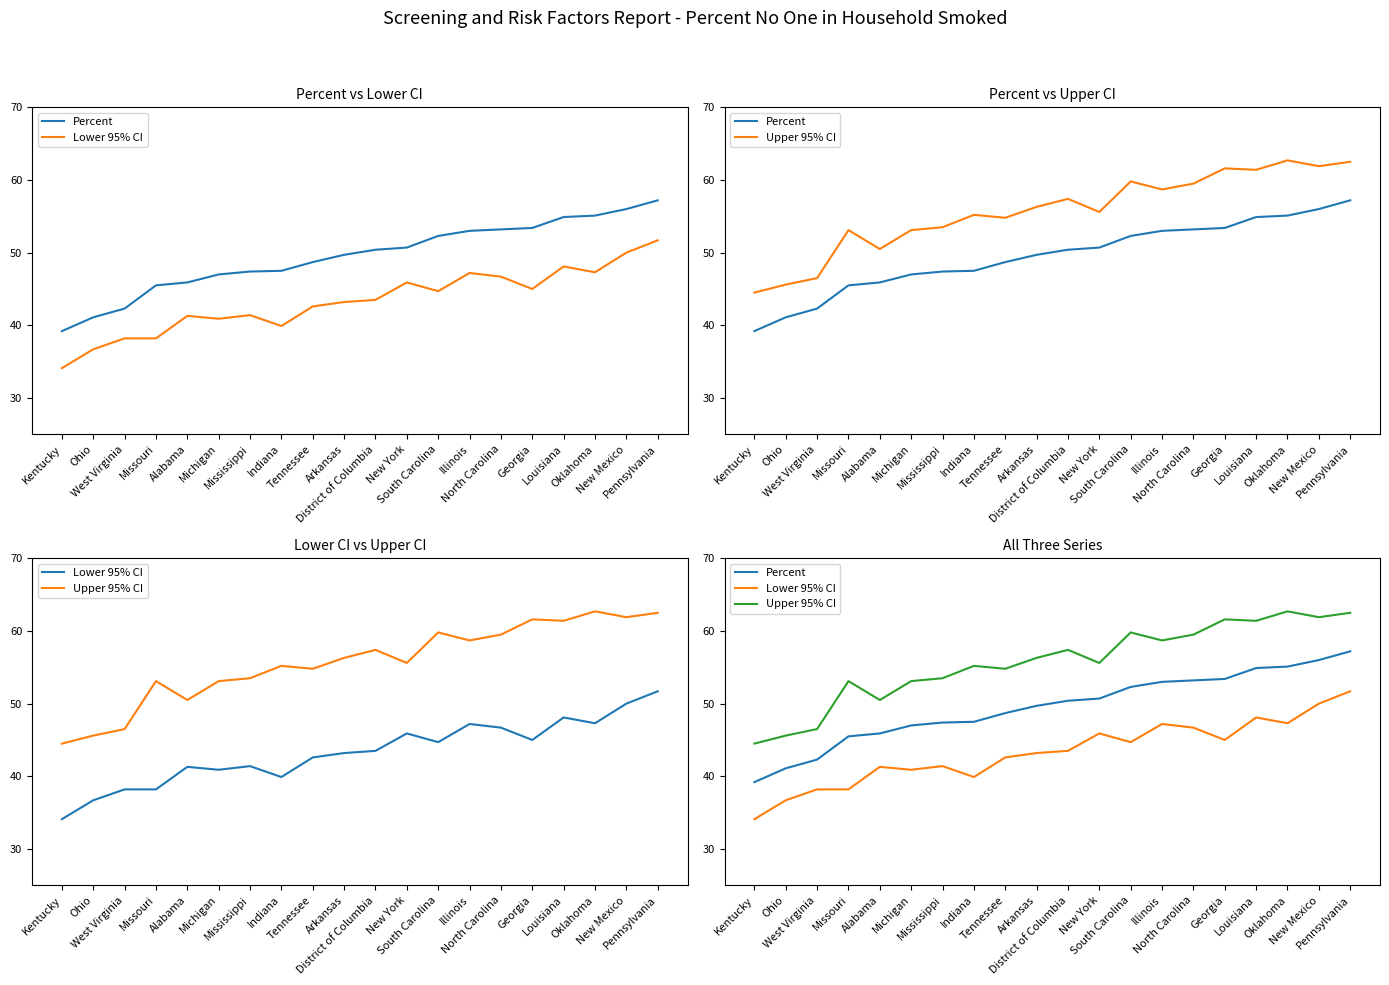

At which category is the sum across all series the highest?

Pennsylvania